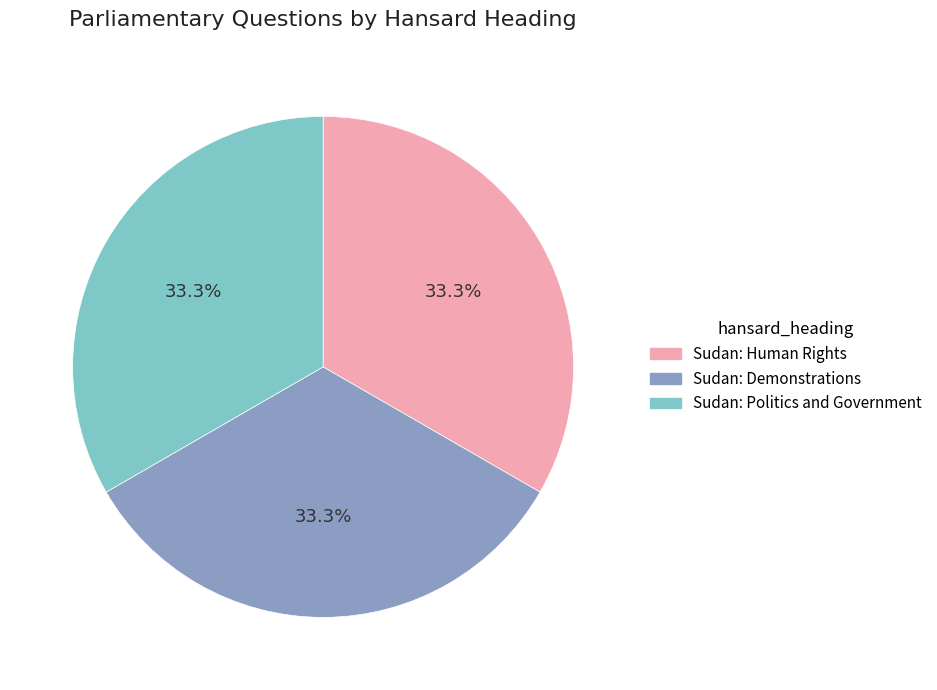

Is there a majority slice in this chart?

No